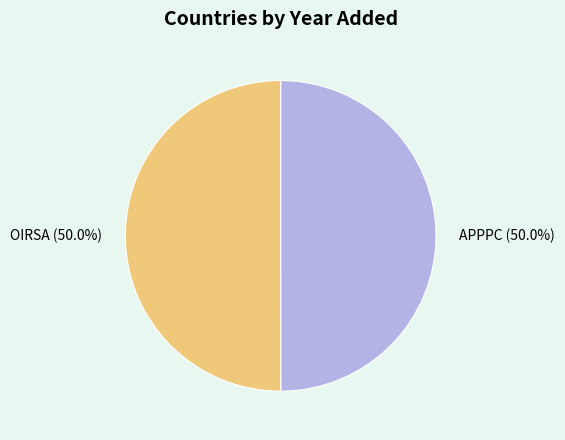

What is the total percentage of OIRSA and APPPC?

100.0%